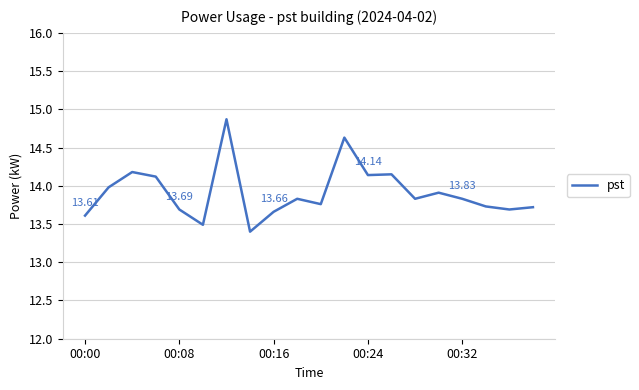

What is the difference between the maximum and minimum values?

1.5